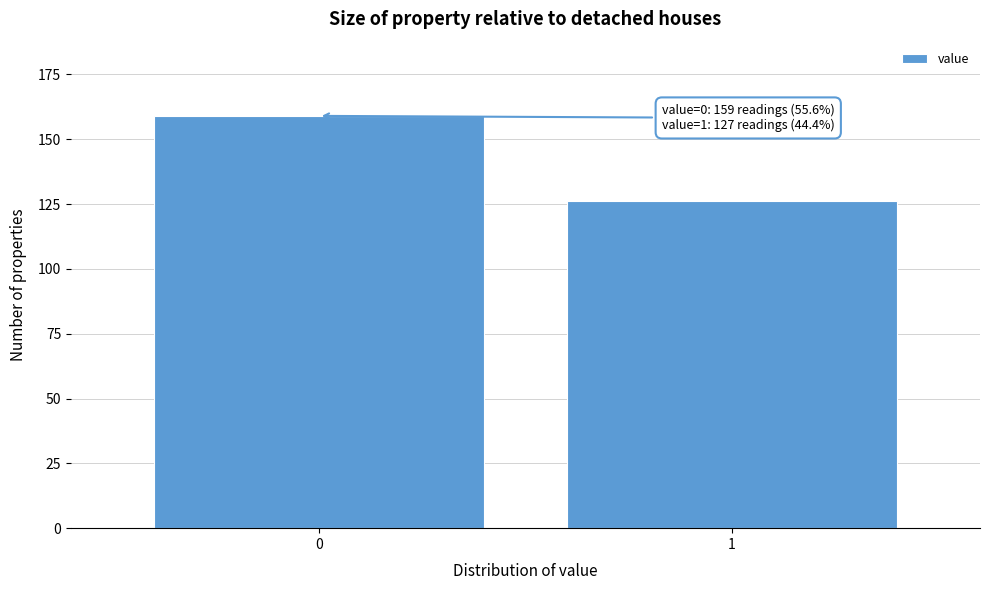

Reading left to right, transcribe all the data shown in this chart.

0=159	1=126